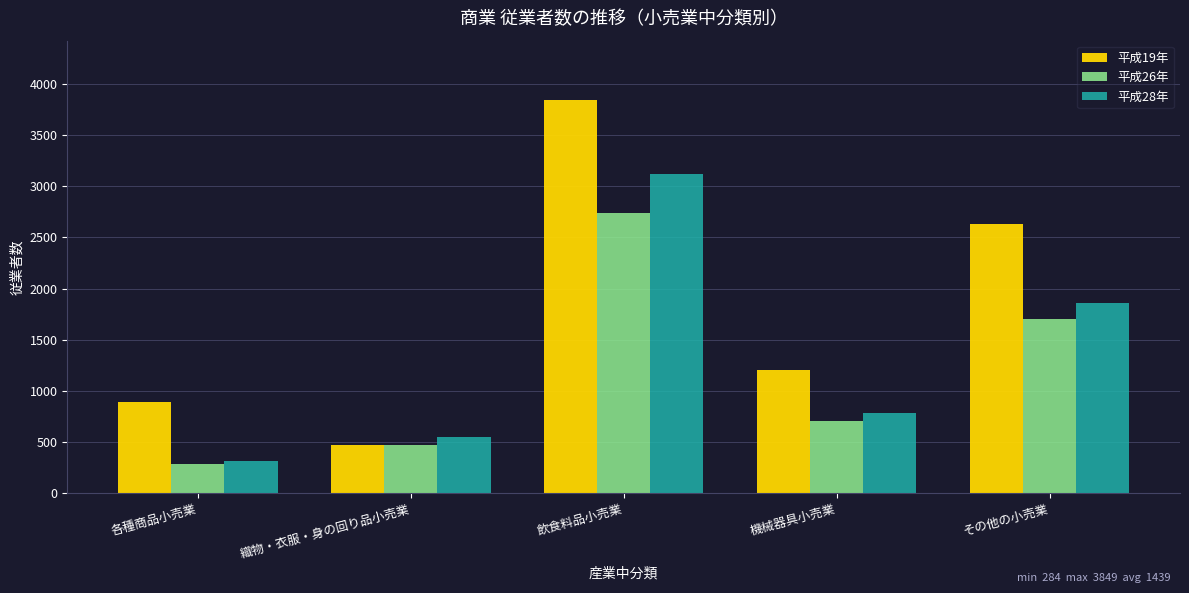

The value of 平成19年 at その他の小売業 is 2631. True or false?

True